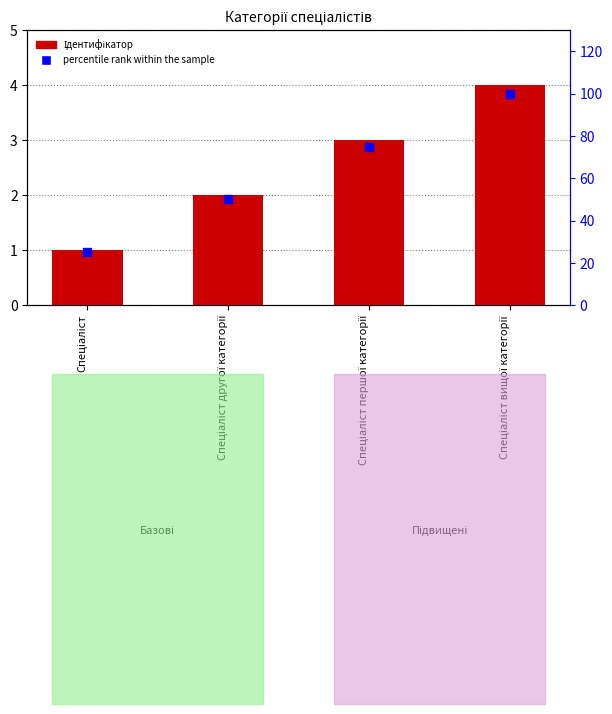

What are all the series names shown in the legend?

Ідентифікатор, percentile rank within the sample